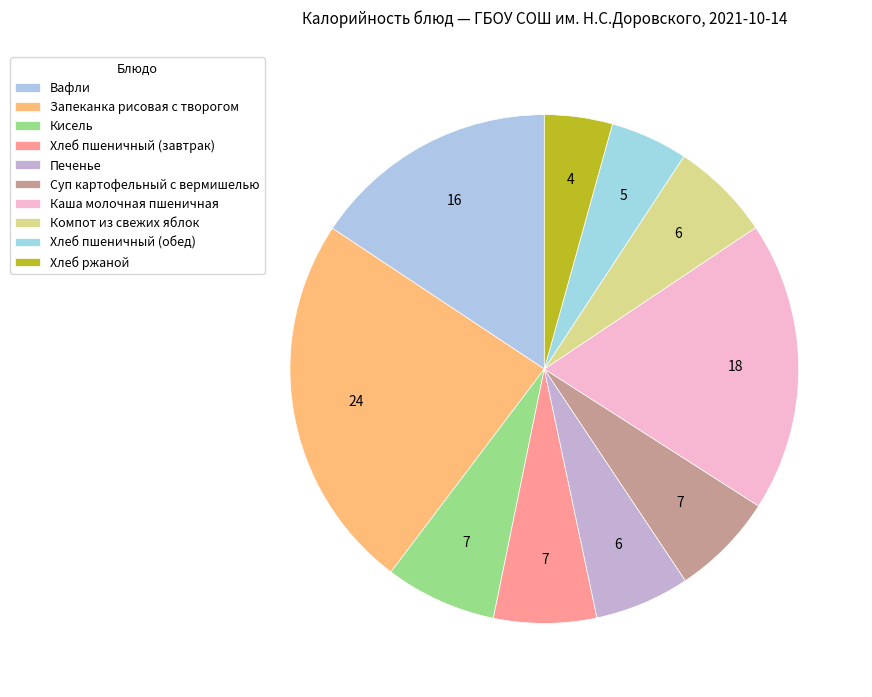

How many slices are in this pie chart?

10